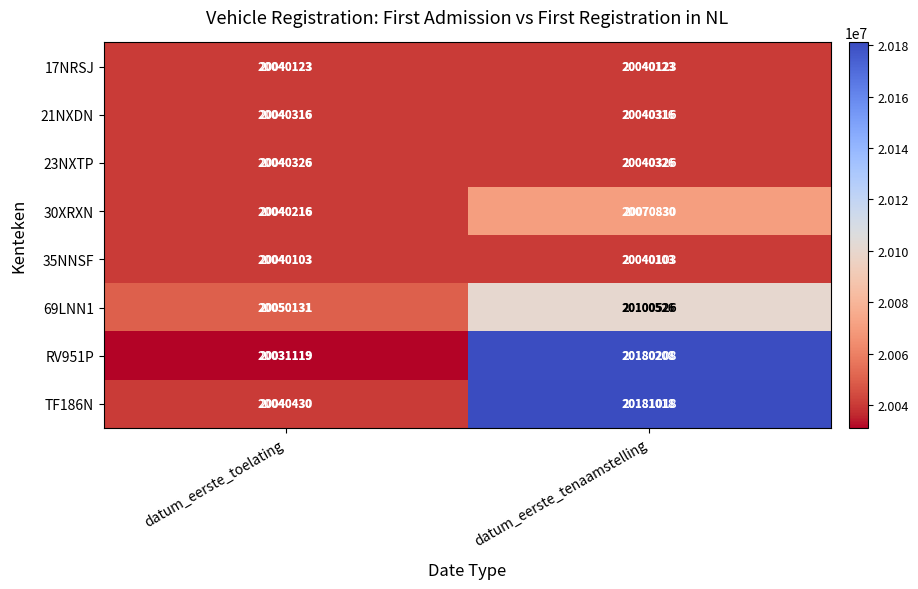

True or false: 30XRXN has a value of 20040216 at datum_eerste_toelating.

True